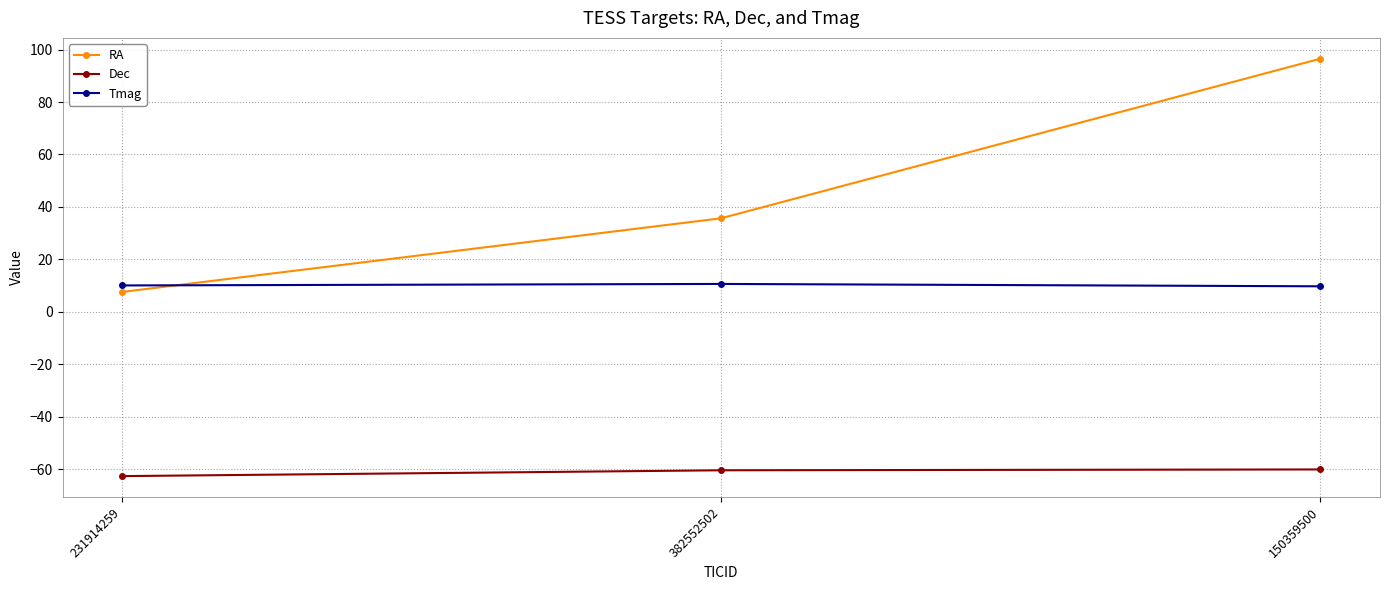

What is the label of the 3rd point from the right?

231914259